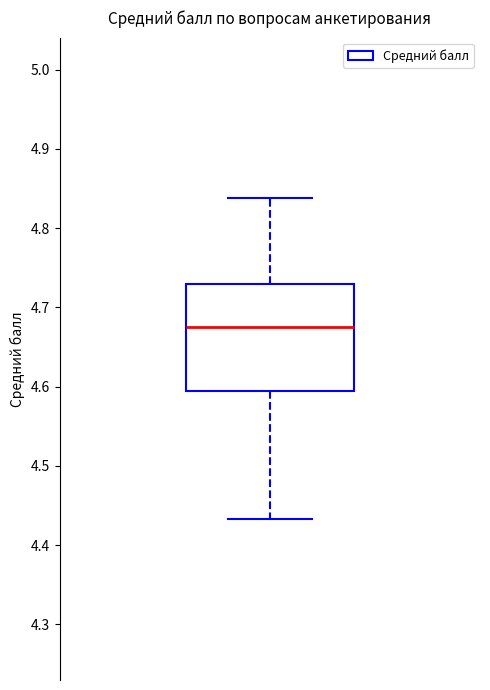

Transcribe this box plot: give where the median line is, the range the box spans, and where the two whiskers end, as read against the y-axis. The values are not printed on the chart, so give them approximately, as read against the axis.

median 4.68, box 4.59 to 4.73, whiskers 4.43 to 4.84